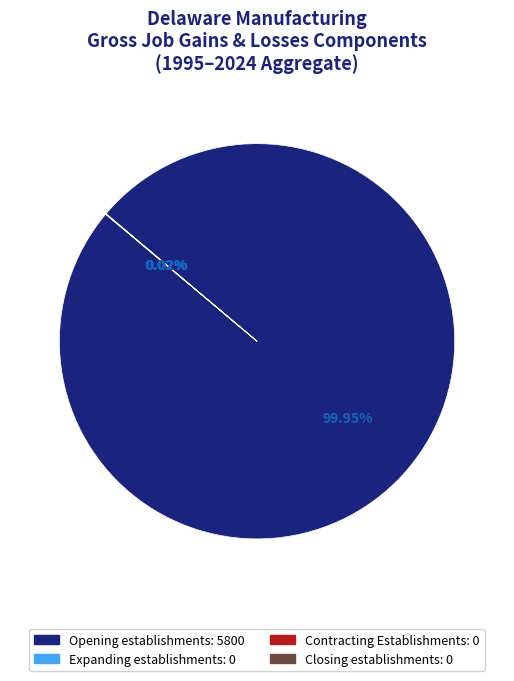

Is there a majority slice in this chart?

Yes